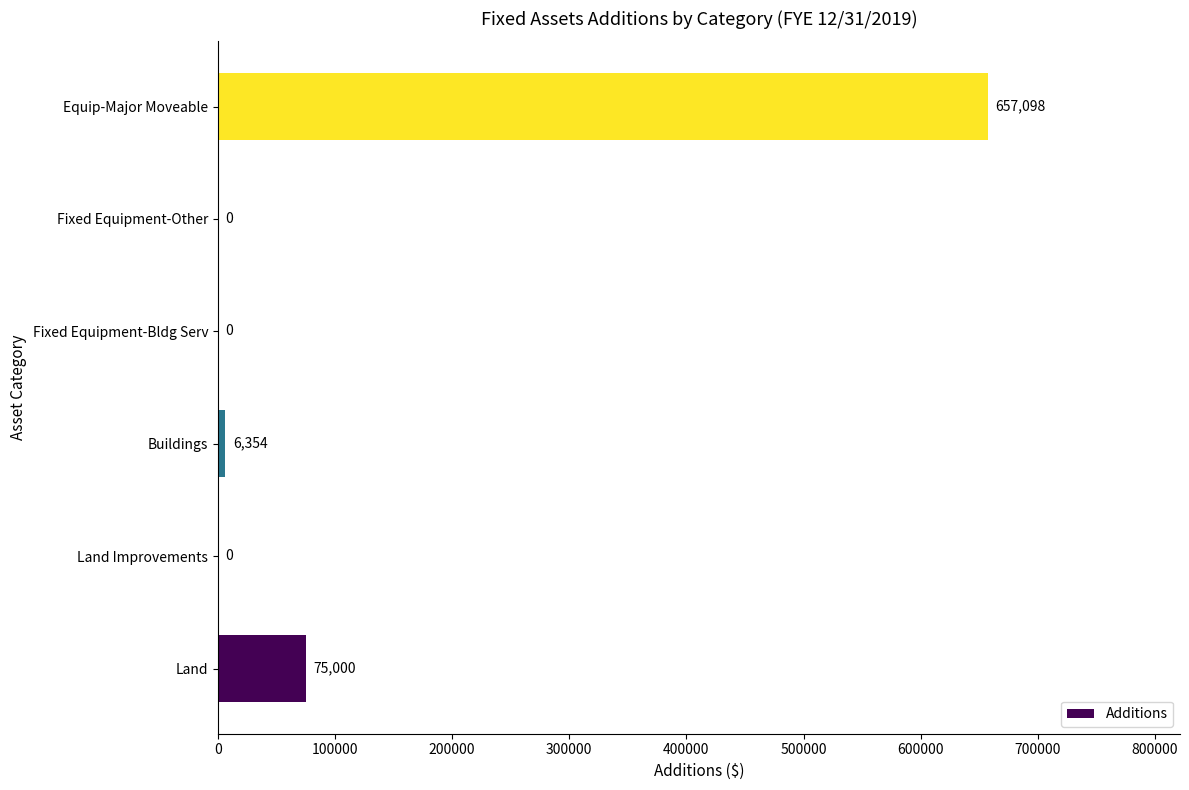

Reading bottom to top, extract all data points from this chart.

Land=75000	Land Improvements=0	Buildings=6354	Fixed Equipment-Bldg Serv=0	Fixed Equipment-Other=0	Equip-Major Moveable=657098